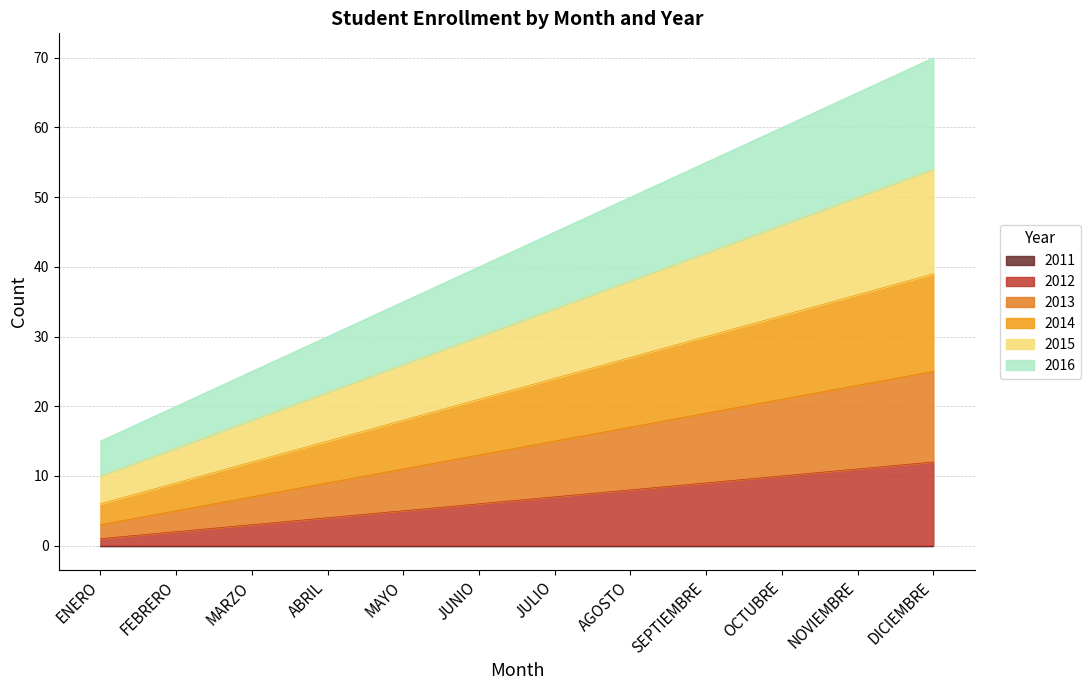

What is the label of the 4th point from the left?

ABRIL